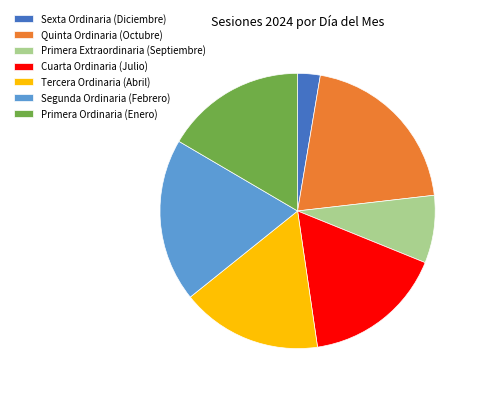

Is there a majority slice in this chart?

No